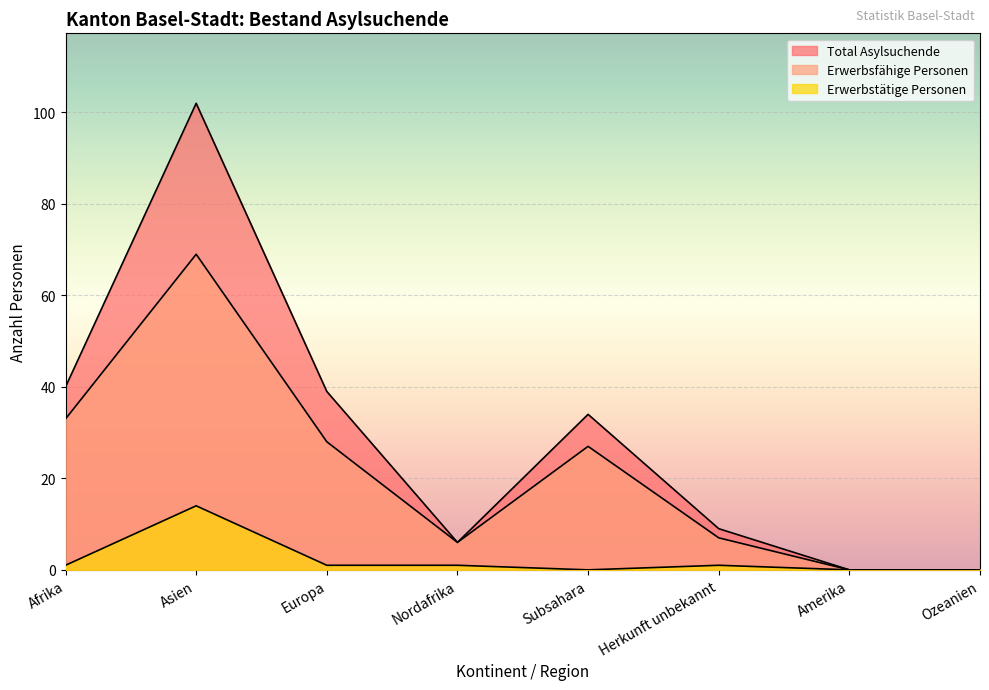

Reading left to right, list all the values displayed in this chart.

Total Asylsuchende: Afrika=40	Asien=102	Europa=39	Nordafrika=6	Subsahara=34	Herkunft unbekannt=9	Amerika=0	Ozeanien=0
Erwerbsfähige Personen: Afrika=33	Asien=69	Europa=28	Nordafrika=6	Subsahara=27	Herkunft unbekannt=7	Amerika=0	Ozeanien=0
Erwerbstätige Personen: Afrika=1	Asien=14	Europa=1	Nordafrika=1	Subsahara=0	Herkunft unbekannt=1	Amerika=0	Ozeanien=0